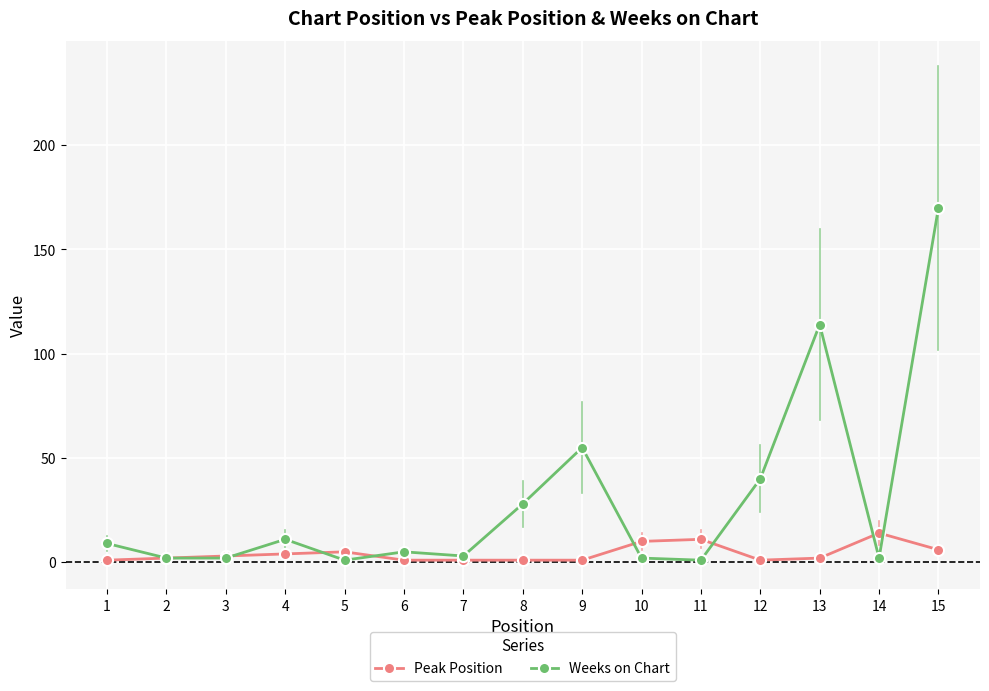

Rank the series by their average value, from highest to lowest.

Weeks on Chart, Peak Position